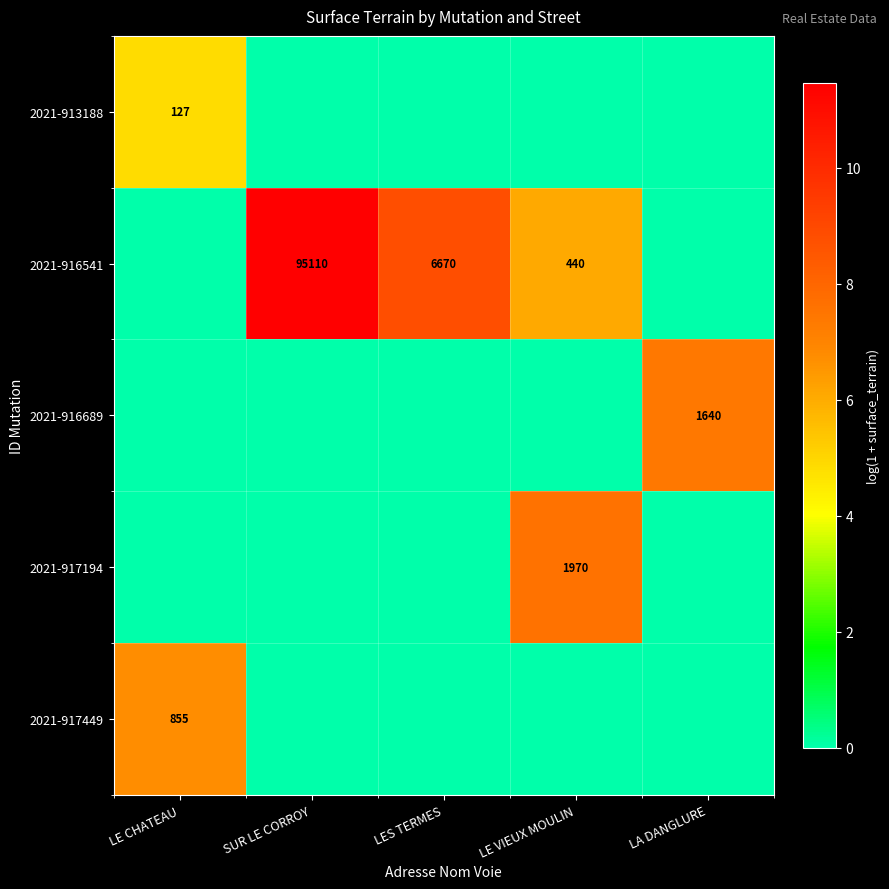

The value of 2021-916689 at LA DANGLURE is 829. True or false?

False